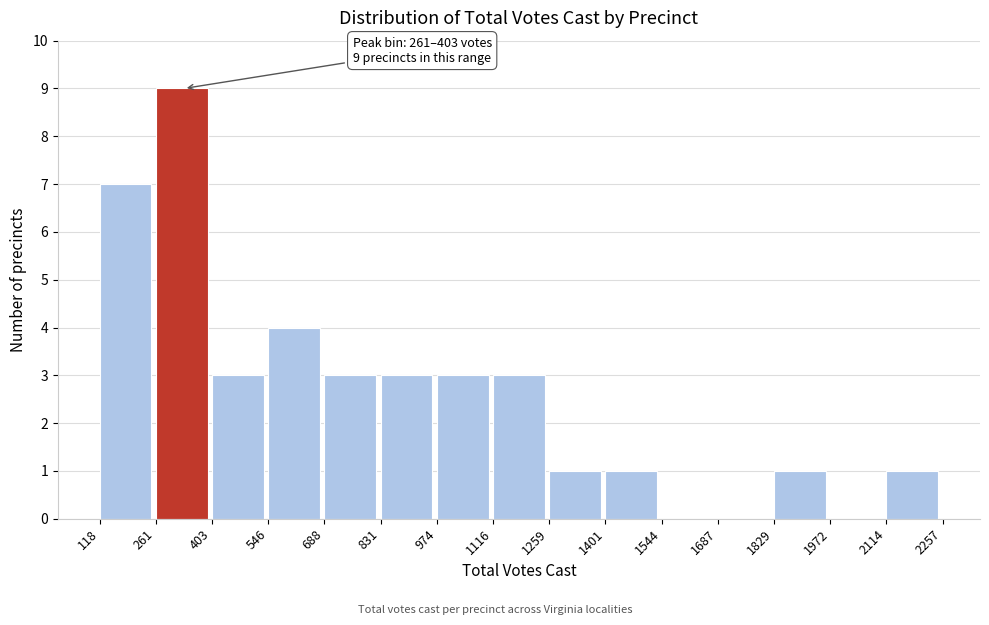

Over which range of the x-axis is the bar tallest?

261 to 403